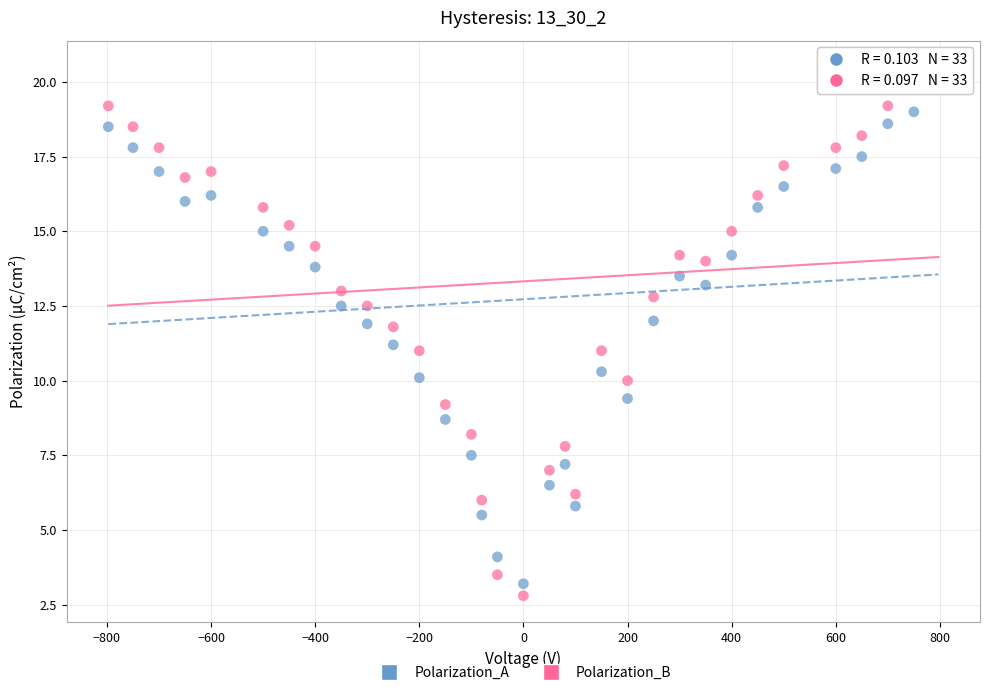

Which series reaches the maximum Y coordinate?

Polarization_B